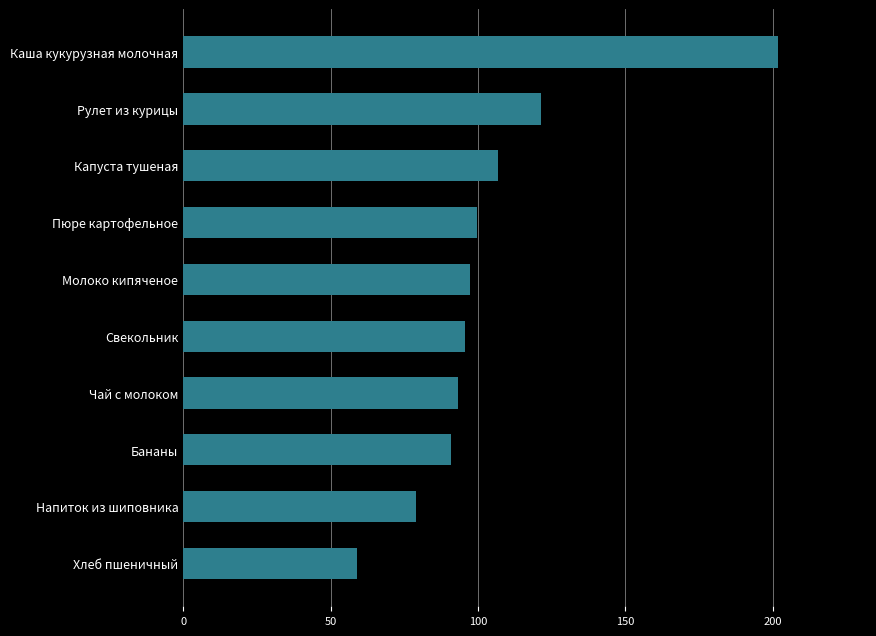

What is the sum of all values?

1044.3